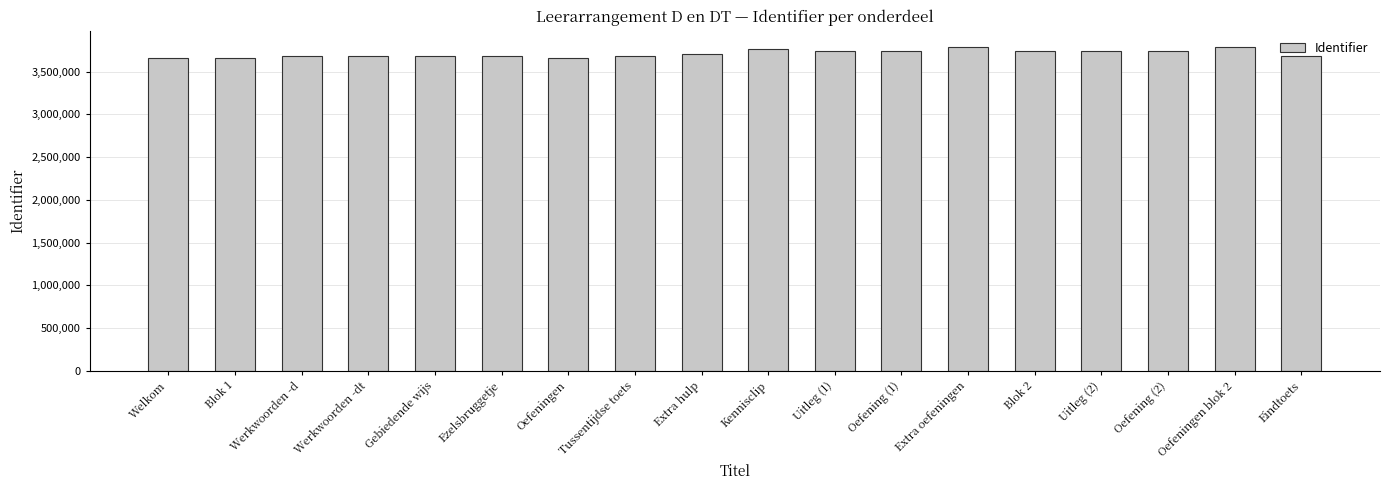

The chart shows a value of 1014449 at Uitleg (2). True or false?

False